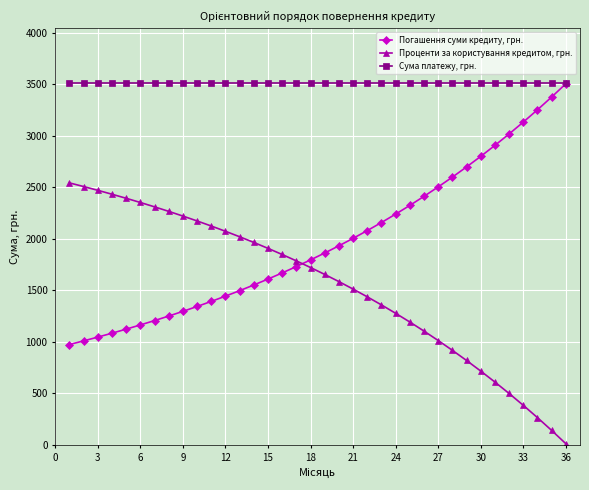

Which series has the largest total across all categories?

Сума платежу, грн.